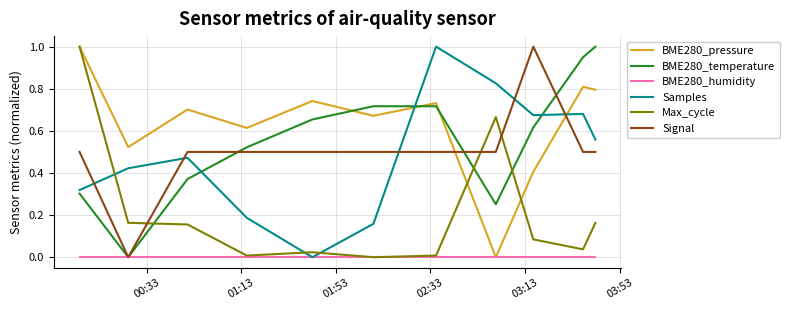

How many times do BME280_pressure and Signal cross each other?

2